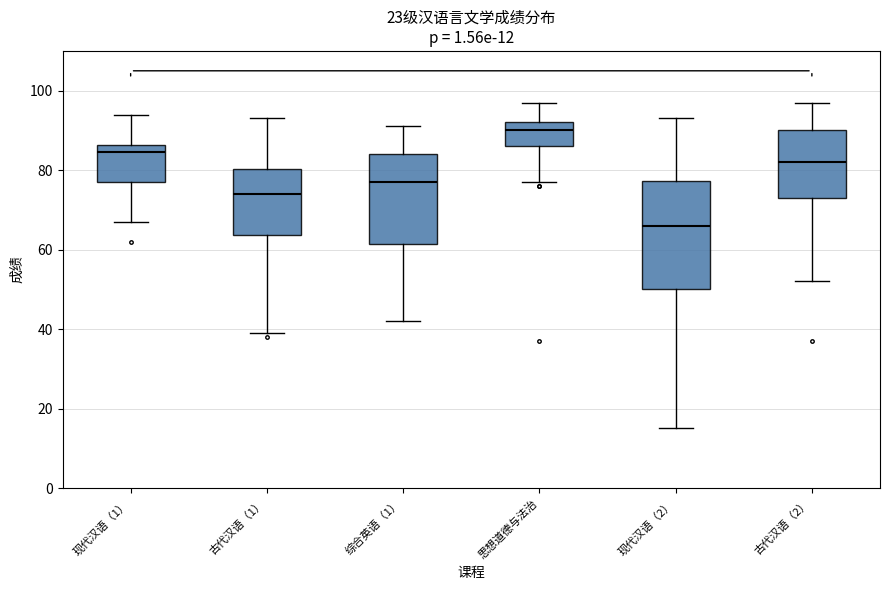

Comparing the boxes themselves (not the whiskers), which one is the tallest?

现代汉语（2）